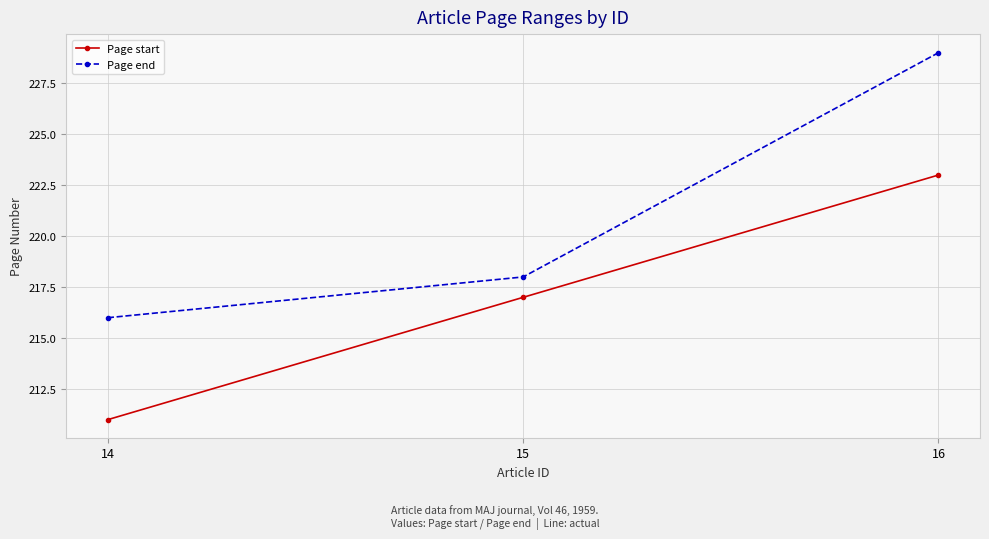

What is the spread (max minus min) of values at 14?

5